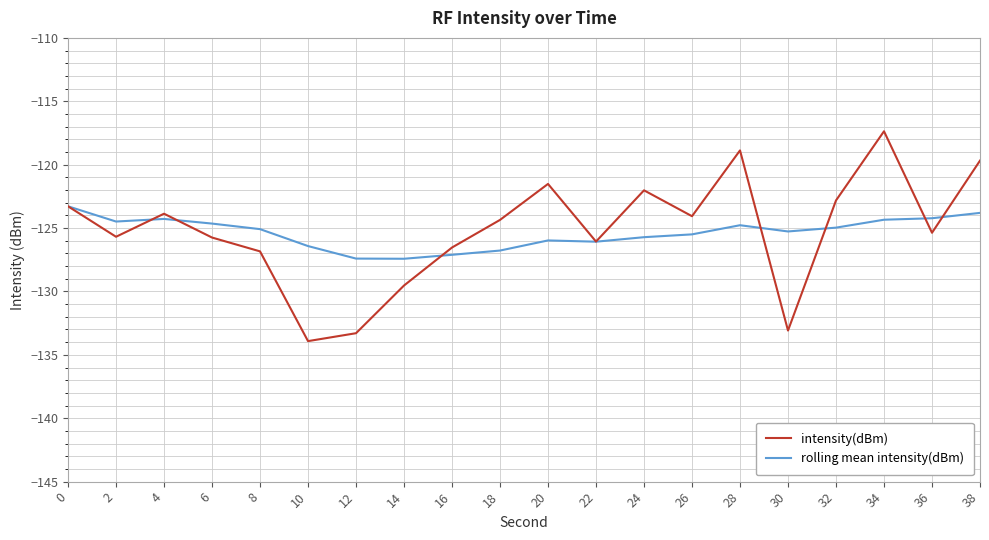

At 24, list the series in order from smallest to largest.

rolling mean intensity(dBm), intensity(dBm)